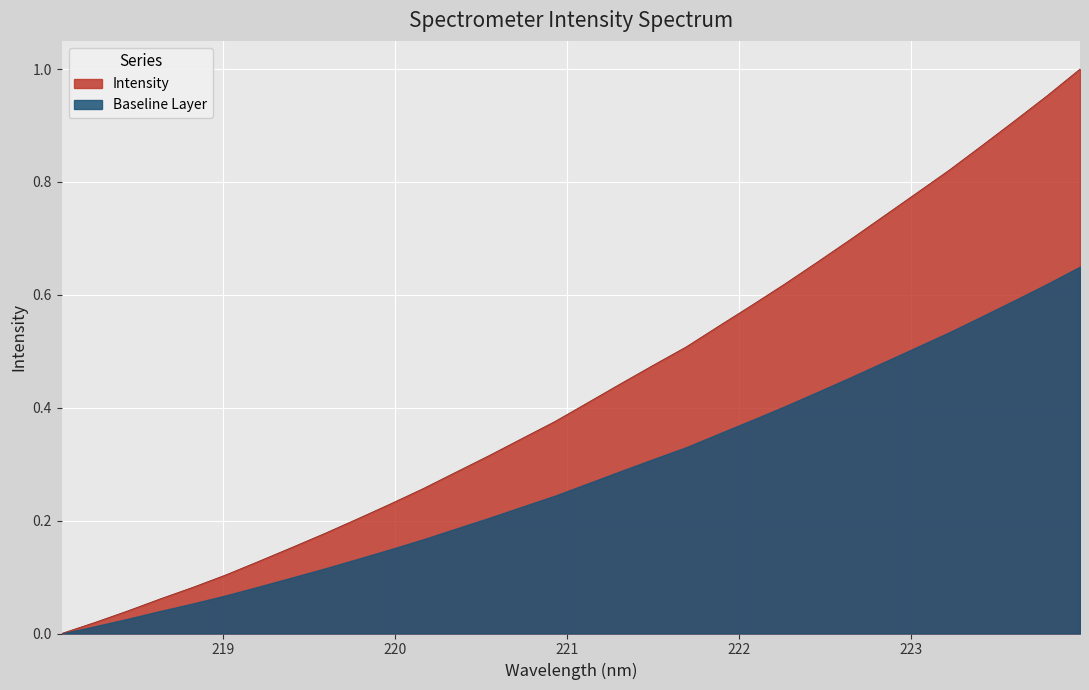

Rank the categories by value from highest to lowest.

223.9802, 223.7895, 223.5987, 223.408, 223.2172, 223.0264, 222.8355, 222.6447, 222.4538, 222.263, 222.0721, 221.8812, 221.6902, 221.4993, 221.3083, 221.1174, 220.9264, 220.7354, 220.5444, 220.3533, 220.1623, 219.9712, 219.7801, 219.589, 219.3979, 219.2067, 219.0156, 218.8244, 218.6332, 218.442, 218.2508, 218.0596